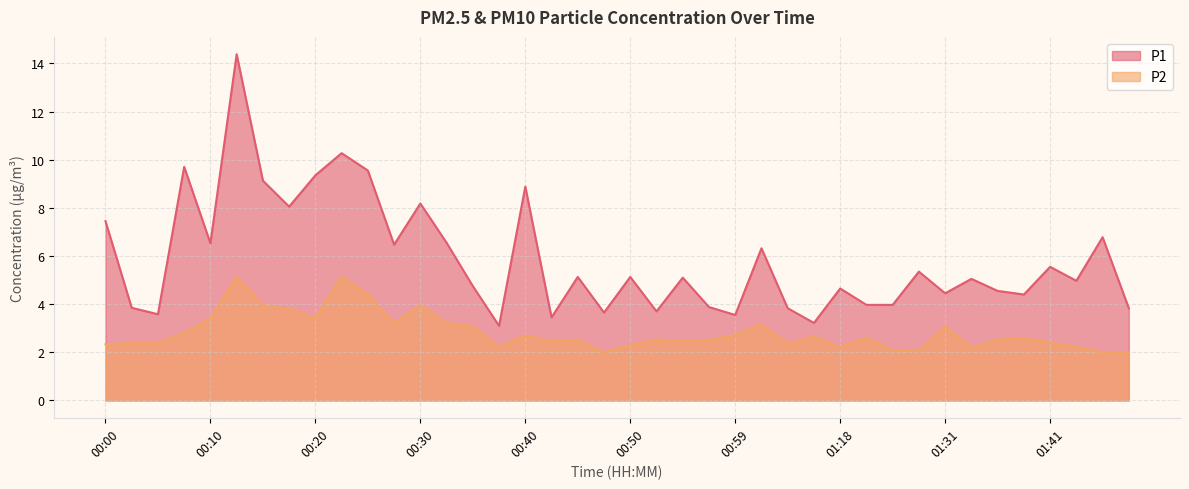

Reading right to left, extract all data points from this chart.

P1: 01:48=3.8	01:46=6.8	01:44=5.0	01:41=5.5	01:39=4.4	01:36=4.5	01:34=5.0	01:31=4.5	01:25=5.3	01:23=4.0	01:20=4.0	01:18=4.7	01:13=3.2	01:10=3.8	01:02=6.3	00:59=3.5	00:57=3.9	00:55=5.1	00:52=3.7	00:50=5.1	00:47=3.6	00:45=5.1	00:42=3.5	00:40=8.9	00:37=3.1	00:35=4.8	00:32=6.5	00:30=8.2	00:27=6.5	00:25=9.6	00:23=10.3	00:20=9.3	00:18=8.1	00:15=9.1	00:13=14.4	00:10=6.5	00:08=9.7	00:05=3.6	00:03=3.9	00:00=7.5
P2: 01:48=2.0	01:46=2.0	01:44=2.2	01:41=2.4	01:39=2.6	01:36=2.5	01:34=2.2	01:31=3.1	01:25=2.0	01:23=2.1	01:20=2.6	01:18=2.2	01:13=2.6	01:10=2.4	01:02=3.1	00:59=2.7	00:57=2.5	00:55=2.5	00:52=2.5	00:50=2.3	00:47=2.0	00:45=2.5	00:42=2.5	00:40=2.7	00:37=2.2	00:35=3.1	00:32=3.2	00:30=4.0	00:27=3.2	00:25=4.4	00:23=5.2	00:20=3.4	00:18=3.8	00:15=4.0	00:13=5.2	00:10=3.4	00:08=2.8	00:05=2.4	00:03=2.4	00:00=2.3